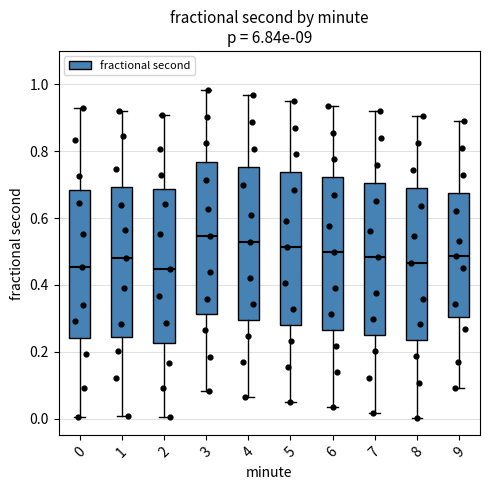

Reading left to right, transcribe this box plot: for each box, give where its median line is, the range the box spans, and where its two whiskers end, as read against the y-axis. The values are not printed on the chart, so give them approximately, as read against the axis.

0: median 0.46, box 0.24 to 0.68, whiskers 0.00 to 0.94
1: median 0.48, box 0.24 to 0.70, whiskers 0.00 to 0.92
2: median 0.44, box 0.22 to 0.68, whiskers 0.00 to 0.90
3: median 0.54, box 0.32 to 0.76, whiskers 0.08 to 0.98
4: median 0.52, box 0.30 to 0.76, whiskers 0.06 to 0.96
5: median 0.52, box 0.28 to 0.74, whiskers 0.04 to 0.96
6: median 0.50, box 0.26 to 0.72, whiskers 0.04 to 0.94
7: median 0.48, box 0.24 to 0.70, whiskers 0.02 to 0.92
8: median 0.46, box 0.24 to 0.70, whiskers 0.00 to 0.90
9: median 0.48, box 0.30 to 0.68, whiskers 0.10 to 0.88